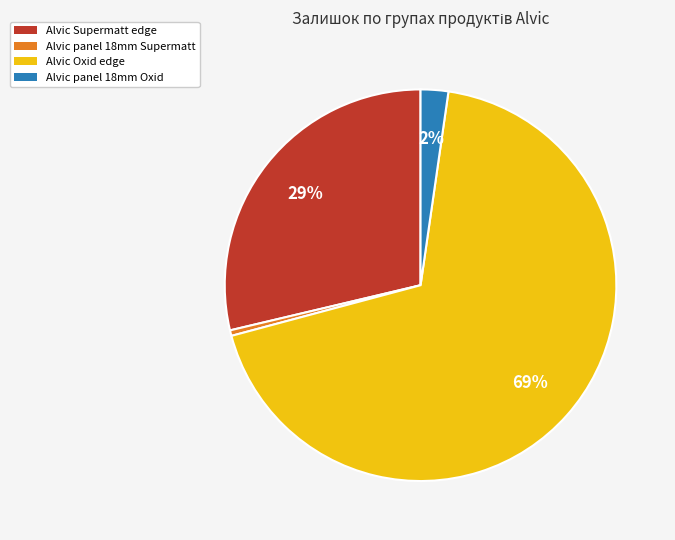

Is there a majority slice in this chart?

Yes